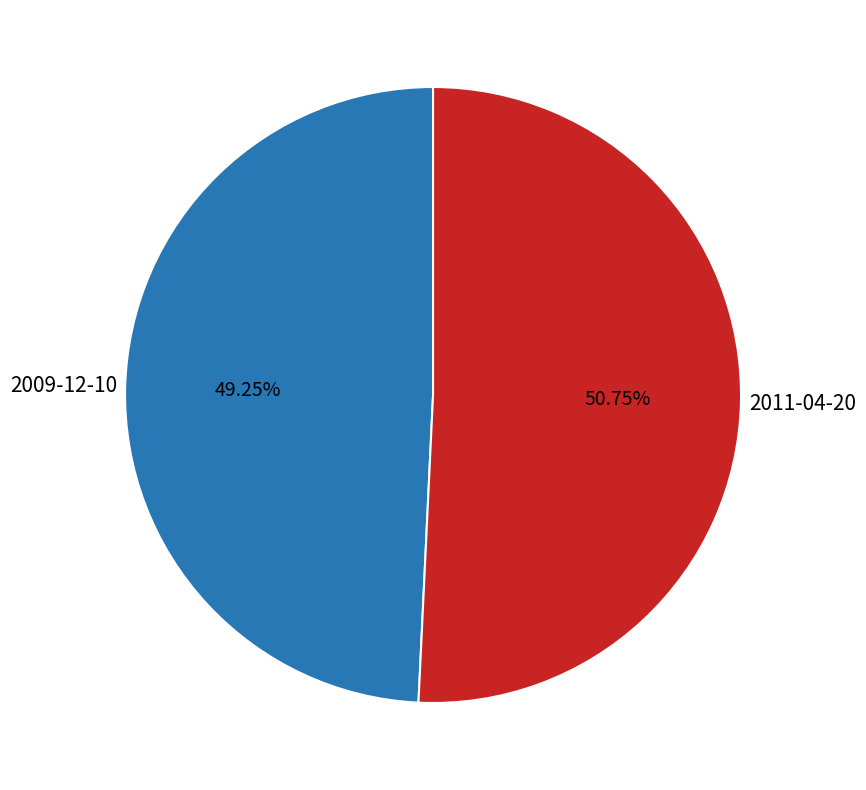

Is it true that 2009-12-10 is 59% of the pie?

False